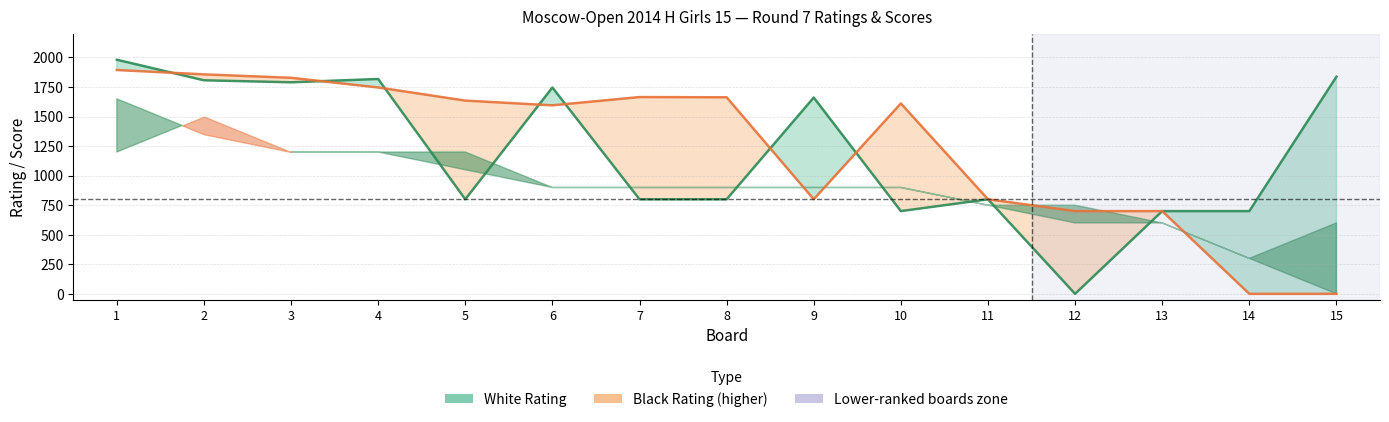

True or false: White Rating and Black Rating intersect in this chart.

True